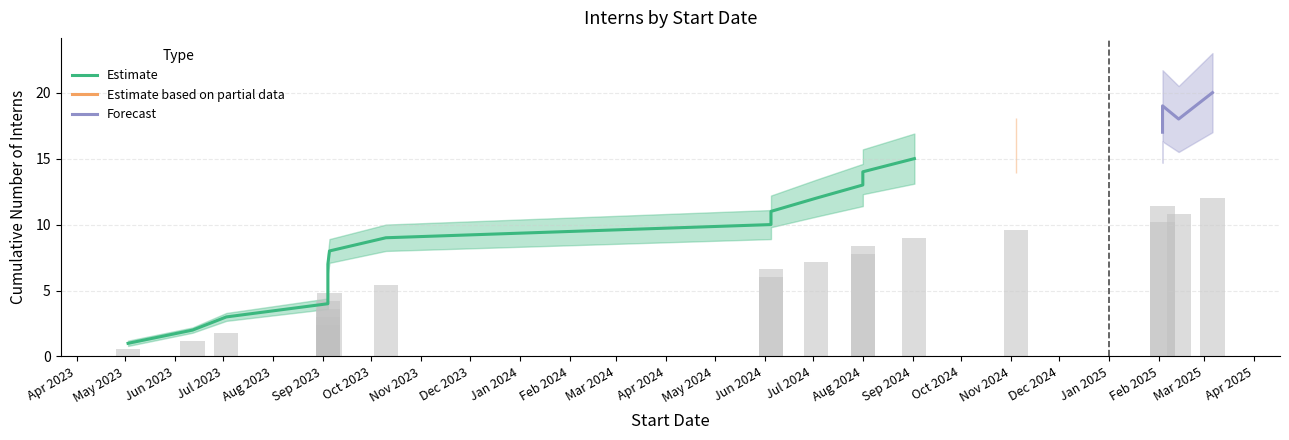

What value does the upper series have at 2024-06-05?

11.1